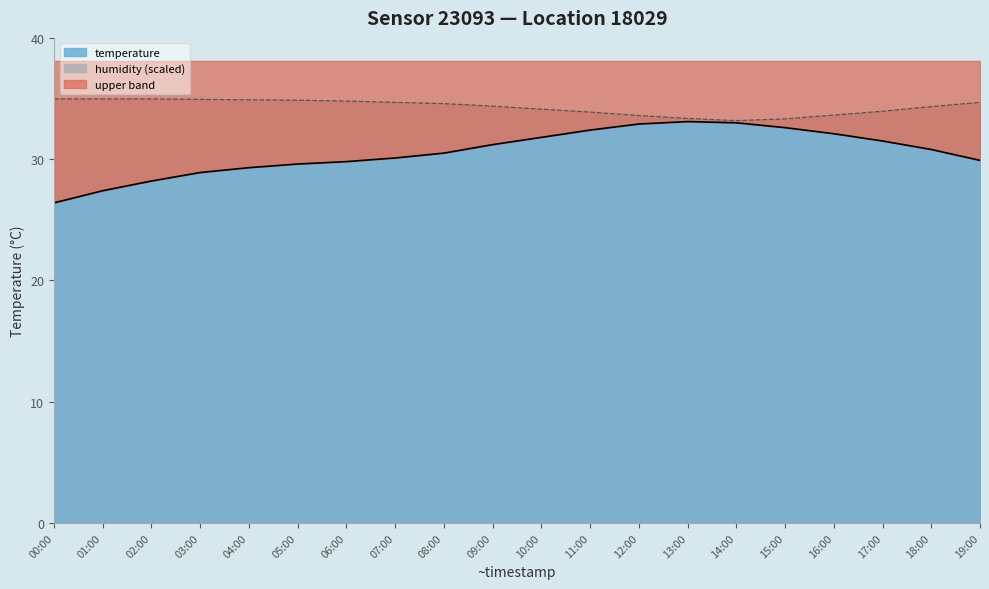

Is the value of humidity (scaled) at 01:00 greater than the value of temperature (line) at 03:00?

Yes